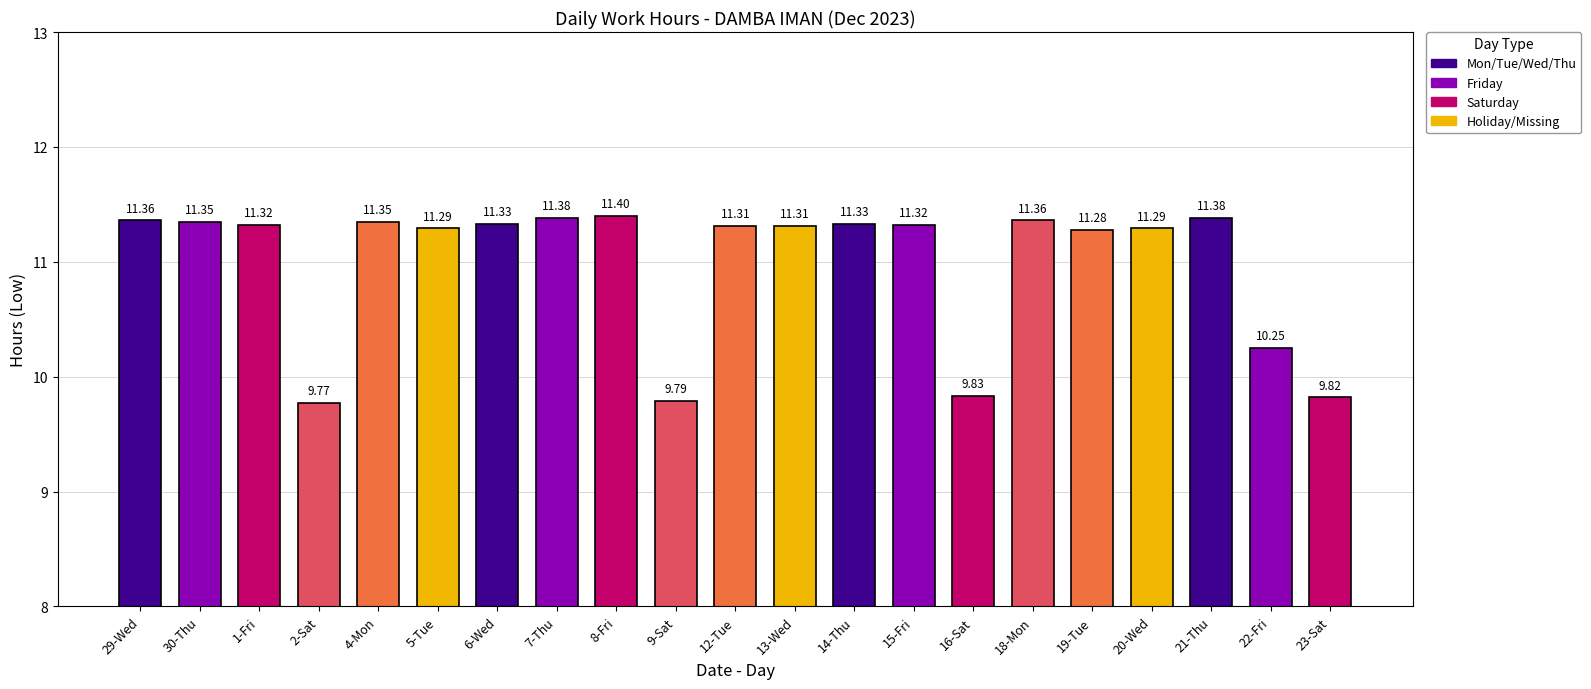

How many data points are above 11?

16